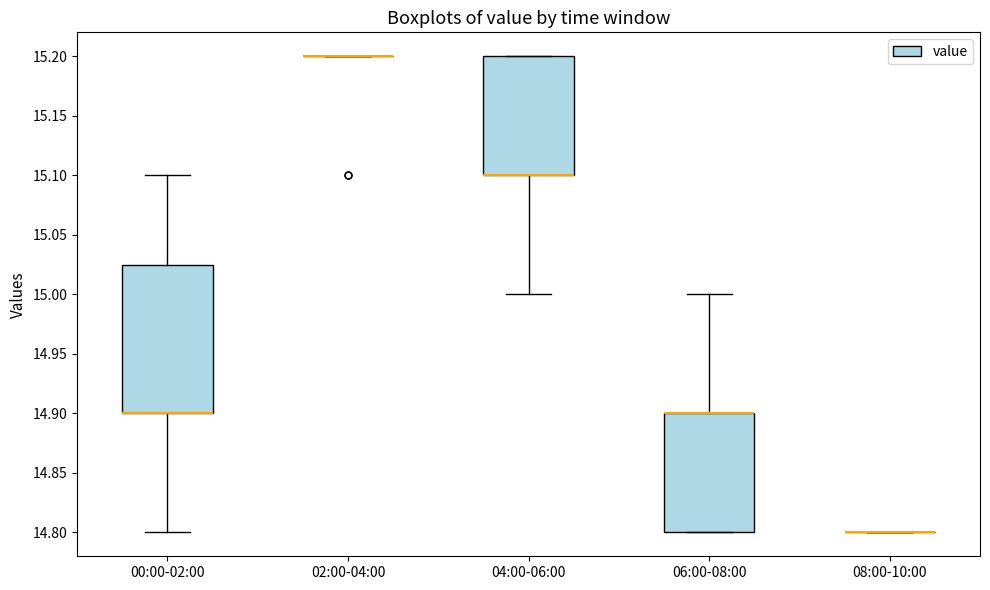

Reading left to right, transcribe this box plot: for each box, give where its median line is, the range the box spans, and where its two whiskers end, as read against the y-axis. The values are not printed on the chart, so give them approximately, as read against the axis.

00:00-02:00: median 14.900 (drawn on the box's lower edge), box 14.900 to 15.025, whiskers 14.800 to 15.100
02:00-04:00: box collapsed to a line at 15.200, whiskers 15.200 to 15.200
04:00-06:00: median 15.100 (drawn on the box's lower edge), box 15.100 to 15.200, whiskers 15.000 to 15.200
06:00-08:00: median 14.900 (drawn on the box's upper edge), box 14.800 to 14.900, whiskers 14.800 to 15.000
08:00-10:00: box collapsed to a line at 14.800, whiskers 14.800 to 14.800